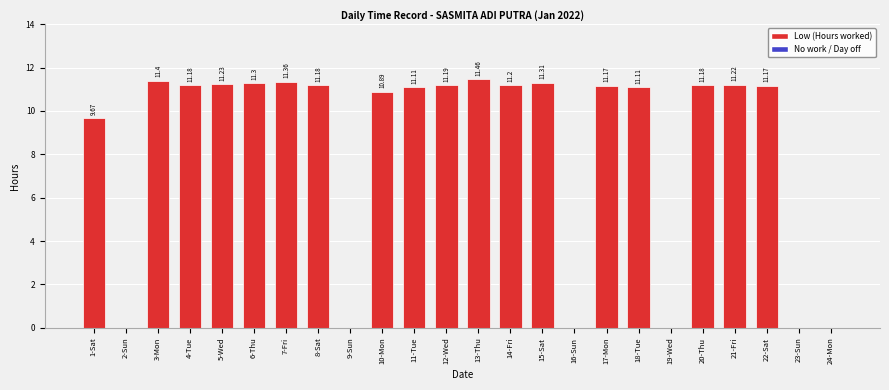

The value at 23-Sun is -4.0. True or false?

False